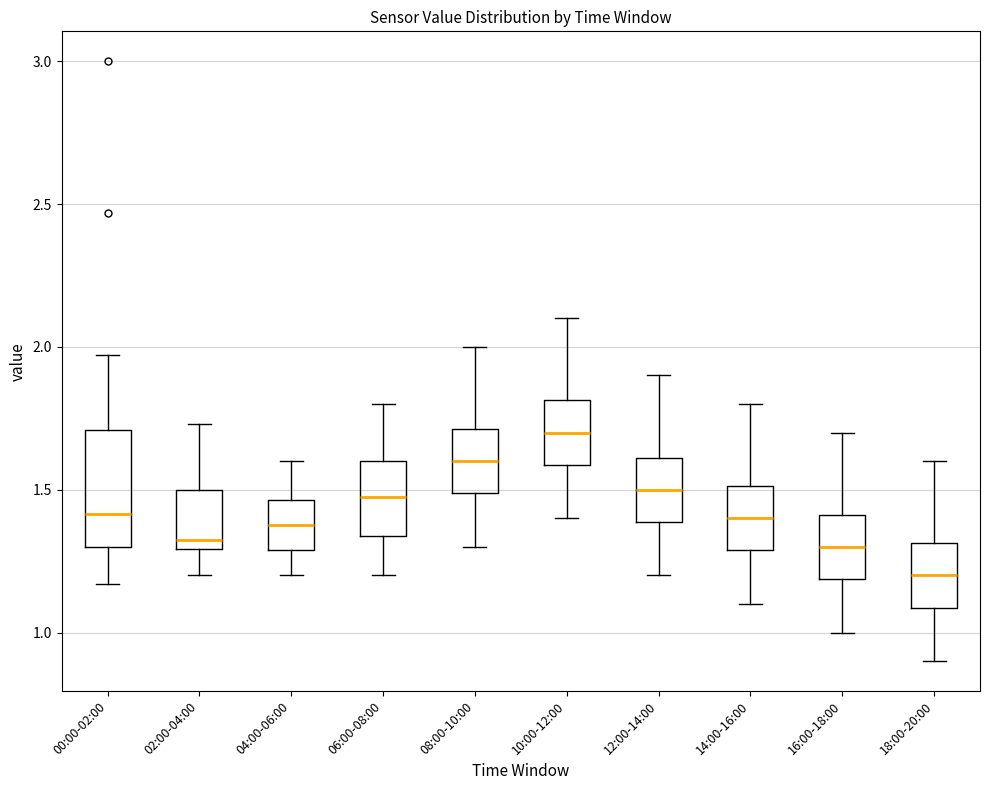

Reading left to right, read every box against the y-axis: the position of its median line, the range the box covers, and the ends of its whiskers. The values are not printed on the chart, so give them approximately, as read against the axis.

00:00-02:00: median 1.40, box 1.30 to 1.70, whiskers 1.15 to 1.95
02:00-04:00: median 1.35, box 1.30 to 1.50, whiskers 1.20 to 1.75
04:00-06:00: median 1.40, box 1.30 to 1.45, whiskers 1.20 to 1.60
06:00-08:00: median 1.50, box 1.35 to 1.60, whiskers 1.20 to 1.80
08:00-10:00: median 1.60, box 1.50 to 1.70, whiskers 1.30 to 2.00
10:00-12:00: median 1.70, box 1.60 to 1.80, whiskers 1.40 to 2.10
12:00-14:00: median 1.50, box 1.40 to 1.60, whiskers 1.20 to 1.90
14:00-16:00: median 1.40, box 1.30 to 1.50, whiskers 1.10 to 1.80
16:00-18:00: median 1.30, box 1.20 to 1.40, whiskers 1.00 to 1.70
18:00-20:00: median 1.20, box 1.10 to 1.30, whiskers 0.90 to 1.60